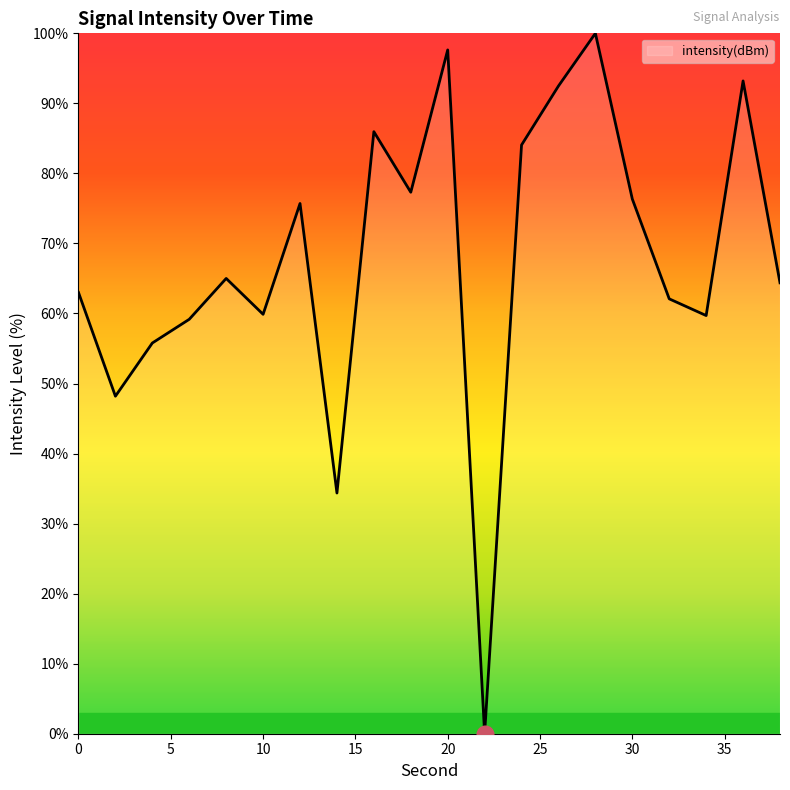

What is the greatest value displayed?

100.0